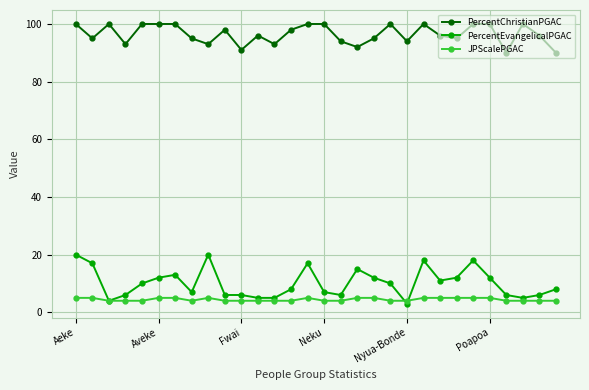

What is the minimum value shown in the chart?

3